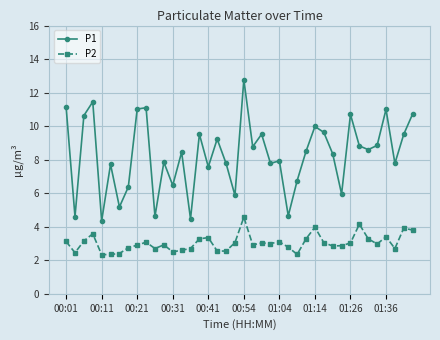

True or false: P1 and P2 intersect in this chart.

False